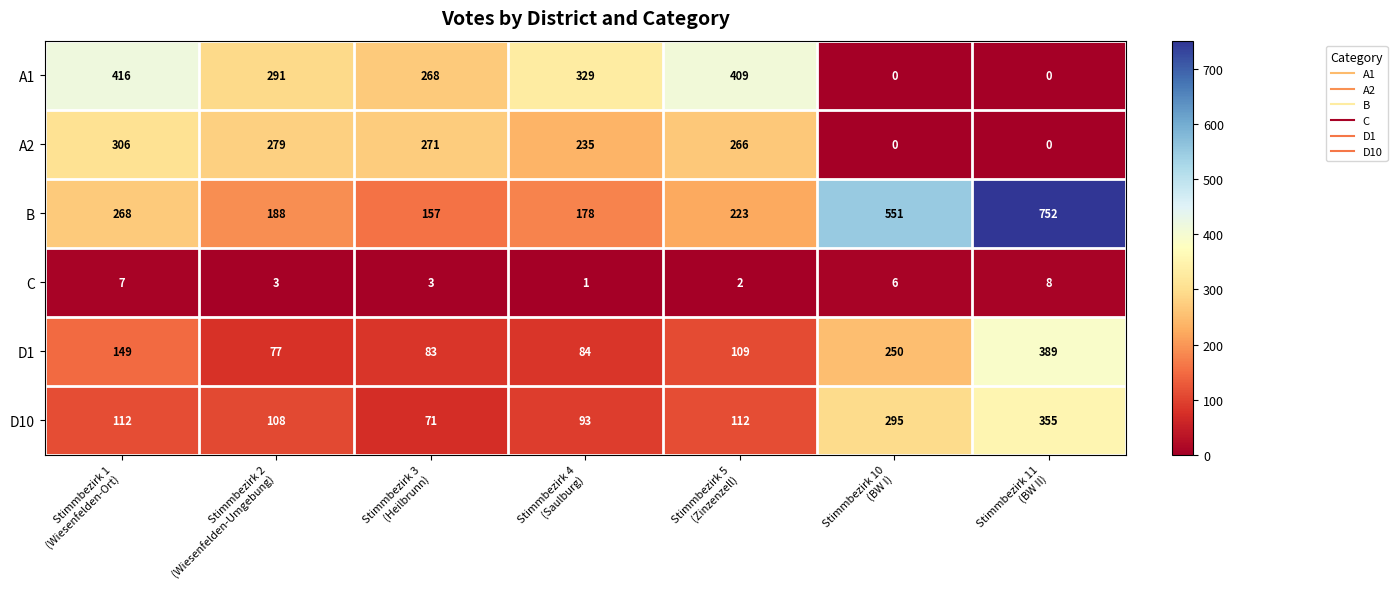

What is the total value across all series at Stimmbezirk 1
(Wiesenfelden-Ort)?

1258